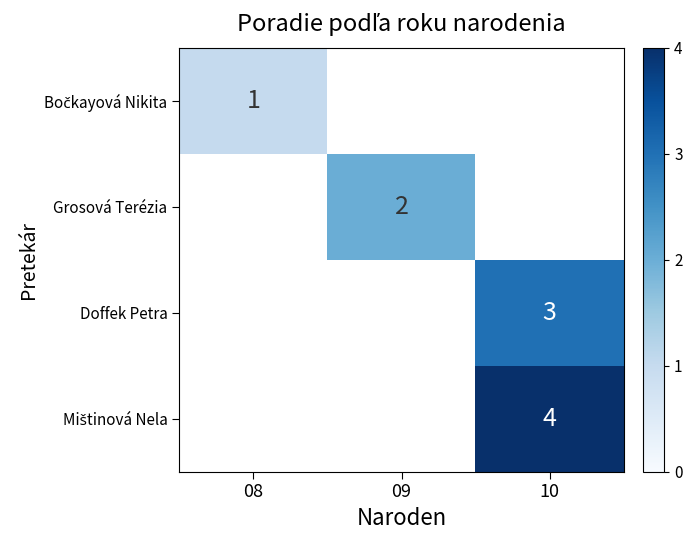

Is it true that Grosová Terézia equals 2 at 09?

True